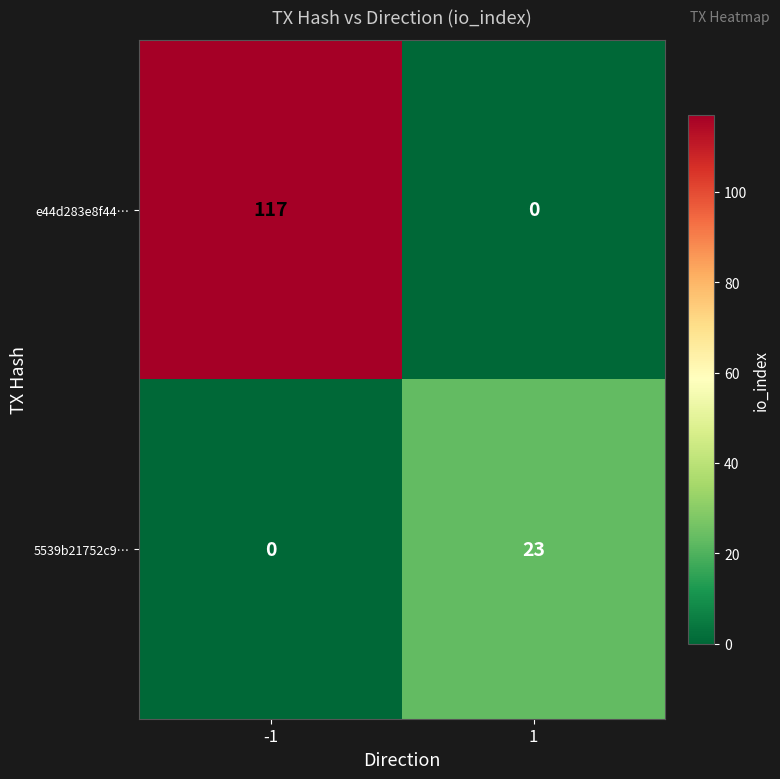

Reading left to right, list all the values displayed in this chart.

e44d283e8f44…: 117	0
5539b21752c9…: 0	23